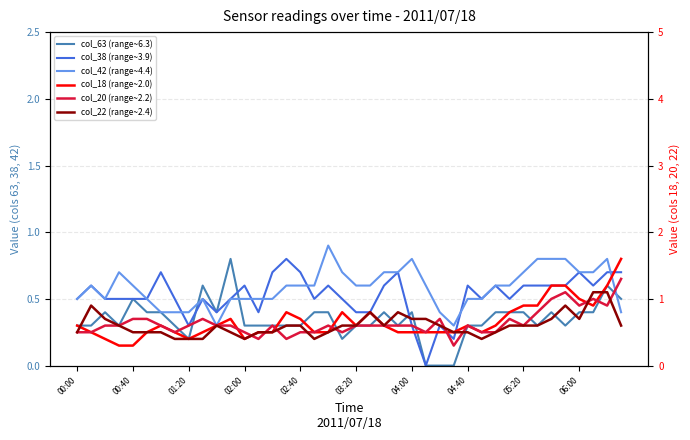

At which label does col_63 (range~6.3) reach its peak?

11